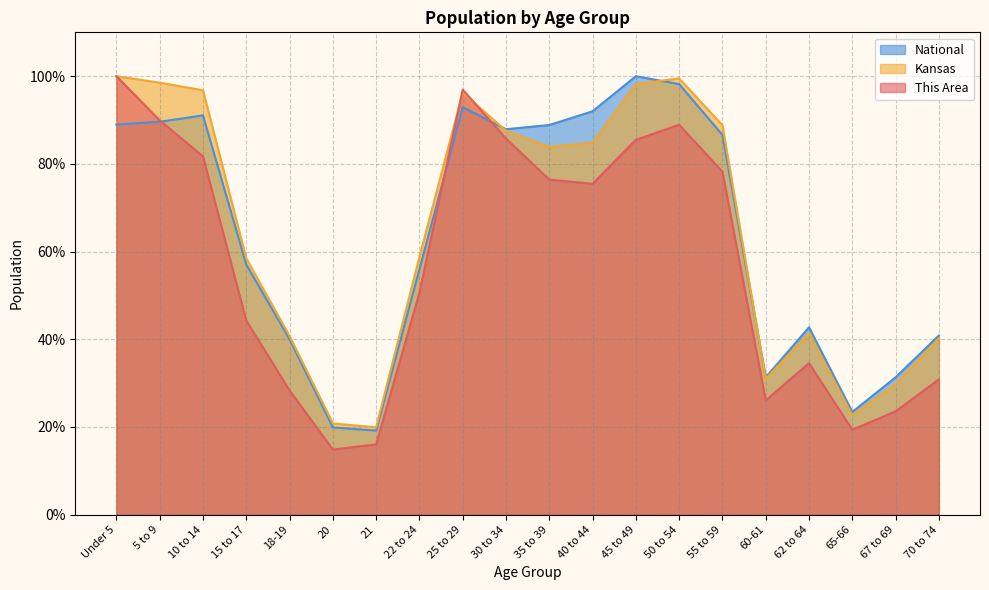

At which category is the sum across all series the highest?

Under 5